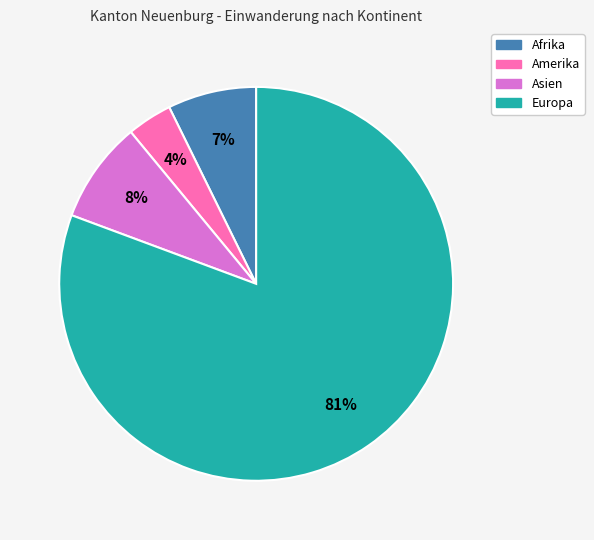

Combined, do Asien and Amerika account for over 50%?

No